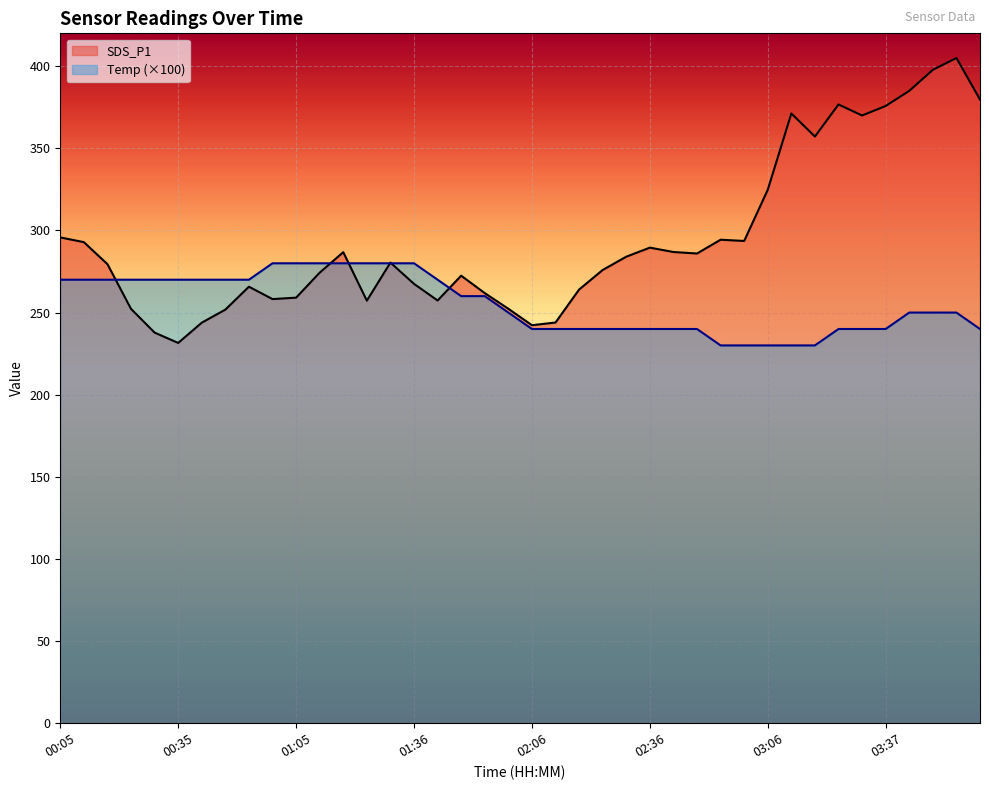

How many lines are shown in the chart?

2